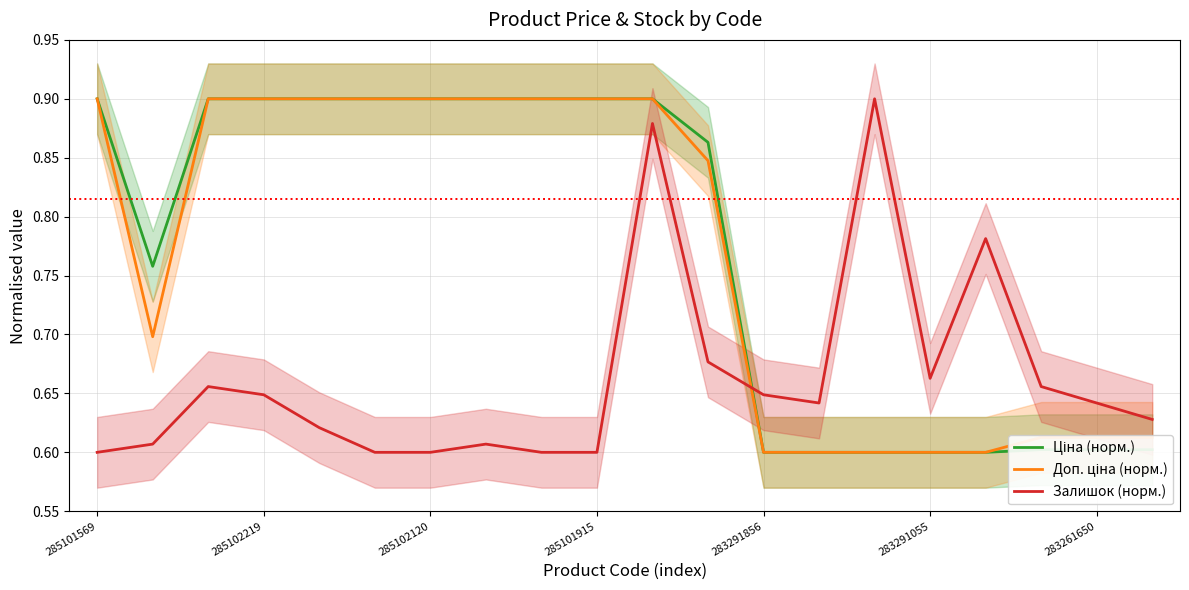

At how many categories does at least one series exceed 0?

20